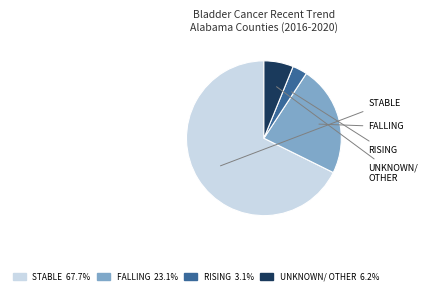

Is there a majority slice in this chart?

Yes